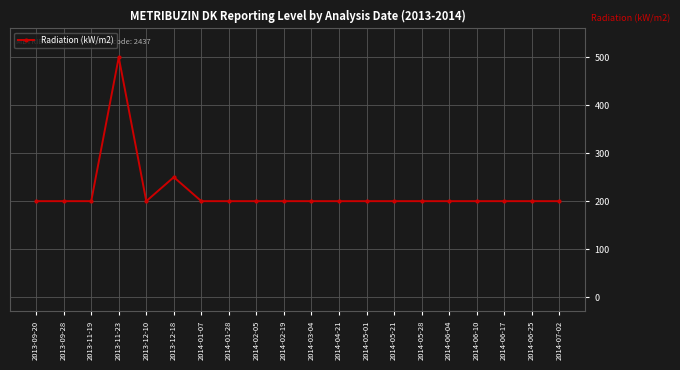

The chart shows a value of 200 at 2013-09-20. True or false?

True